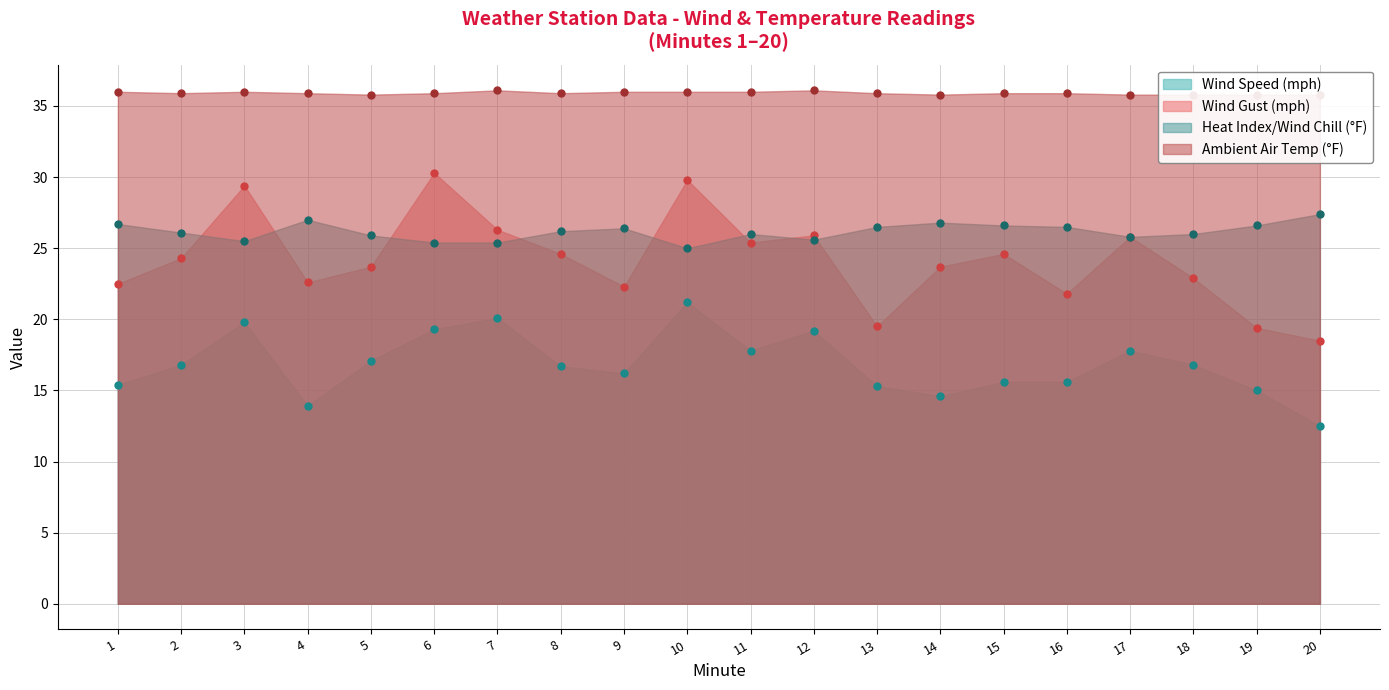

Between 20 and 11, which is larger?

11